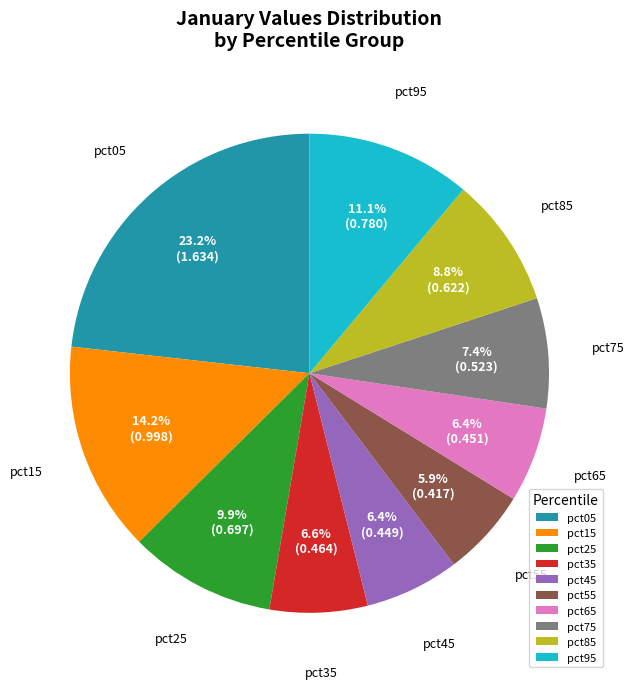

To the nearest percent, what portion does pct25 represent?

10%